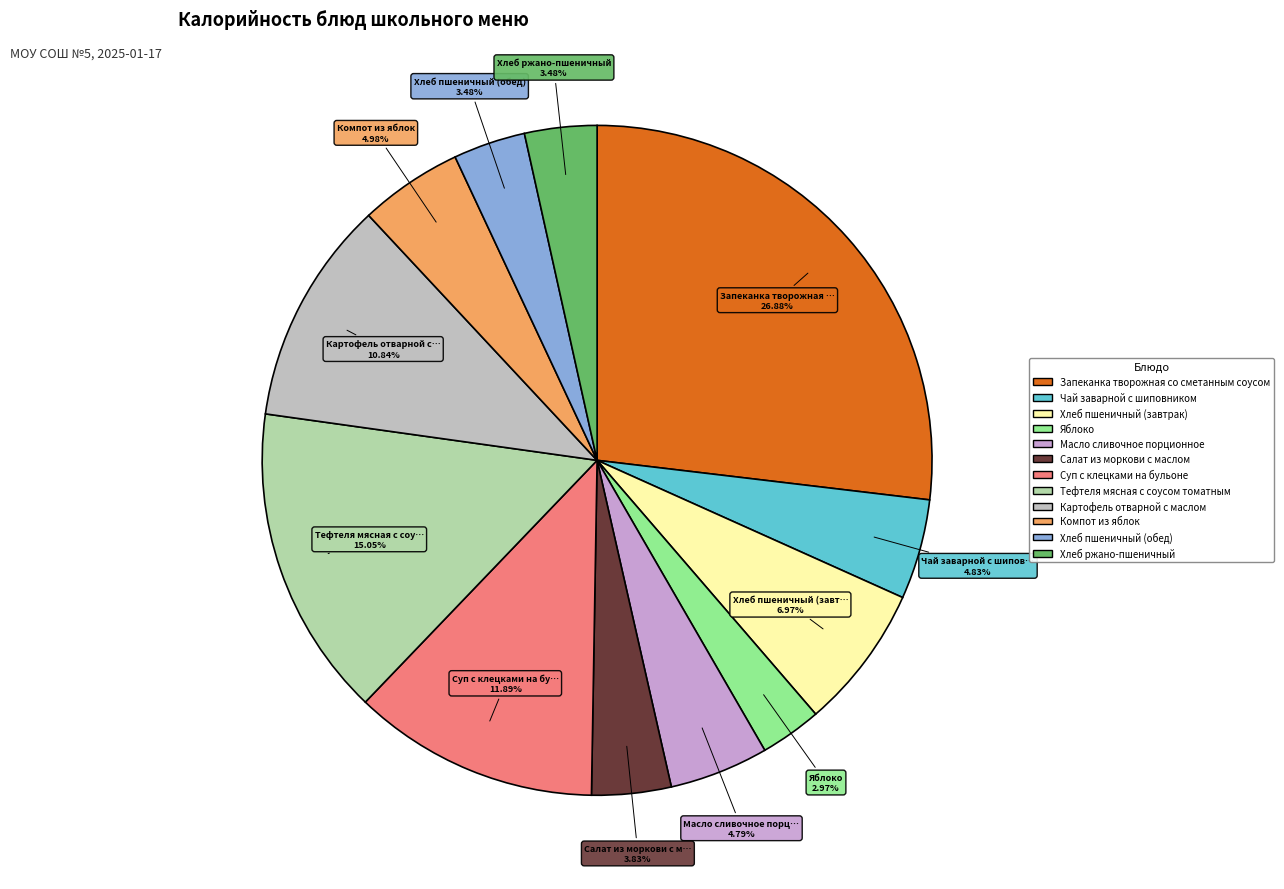

True or false: Суп с клецками на бульоне accounts for 21% of the total.

False